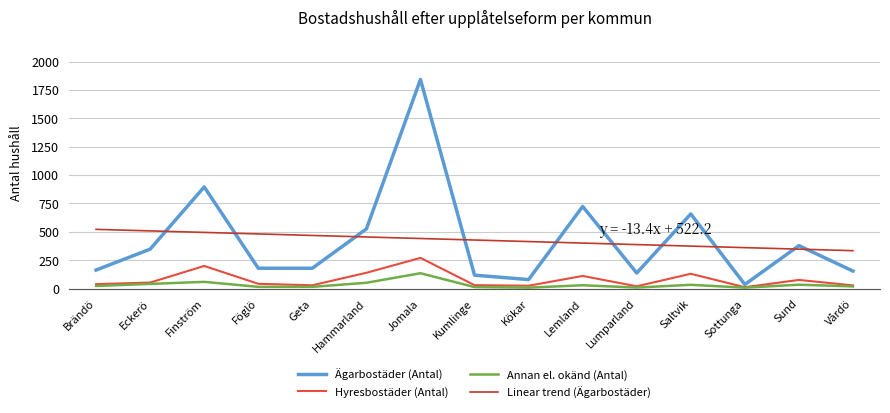

Which series has the widest spread of values?

Ägarbostäder (Antal)